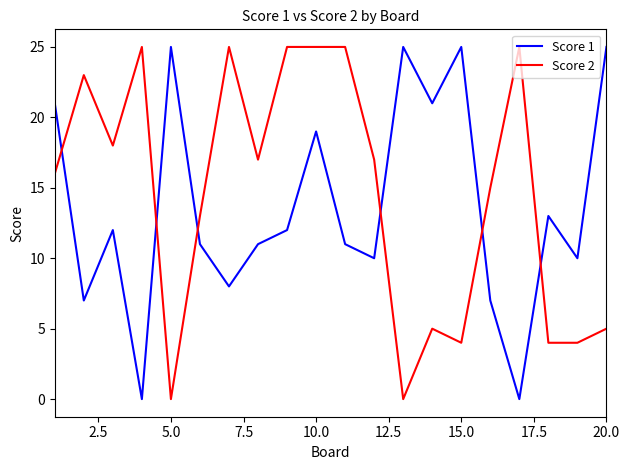

What is the greatest value displayed?

25